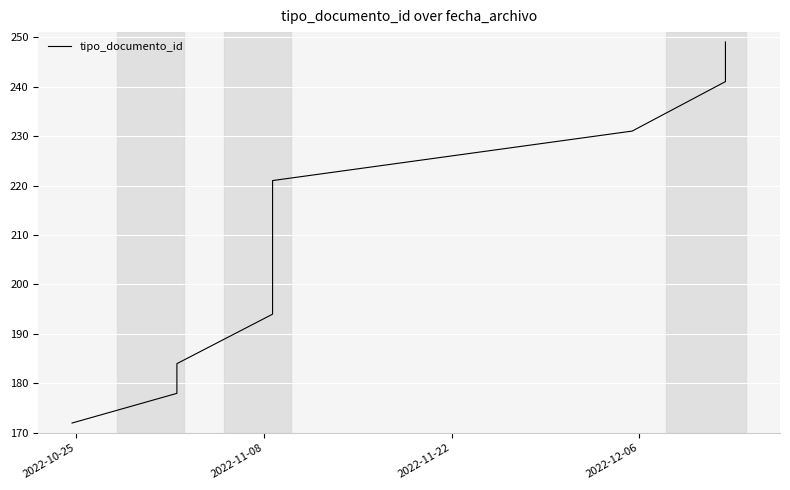

What is the sum of all values?

2086